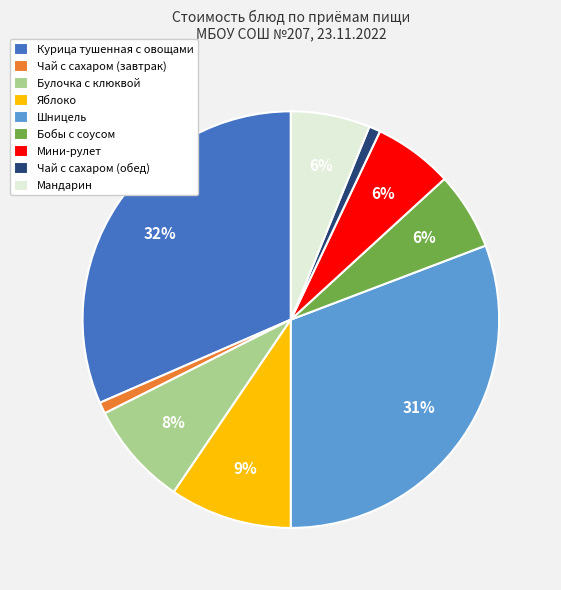

To the nearest percent, what is the combined percentage of Курица тушенная с овощами and Мини-рулет?

38%